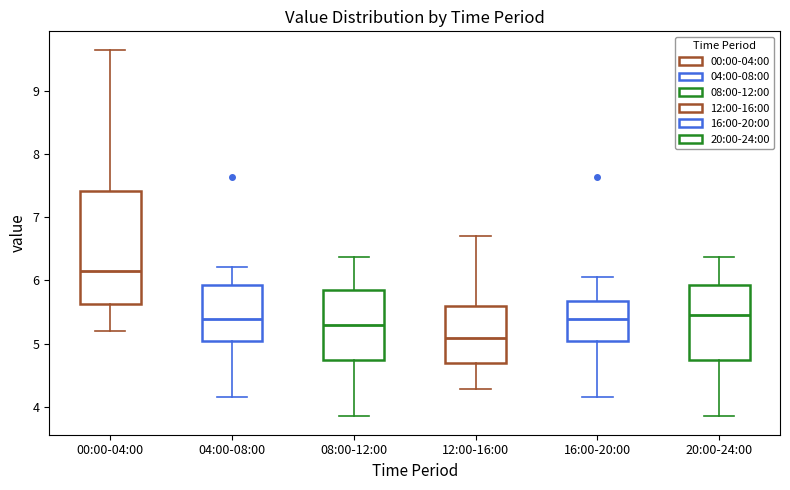

Which box is the tallest, from its lower edge to its upper edge?

00:00-04:00